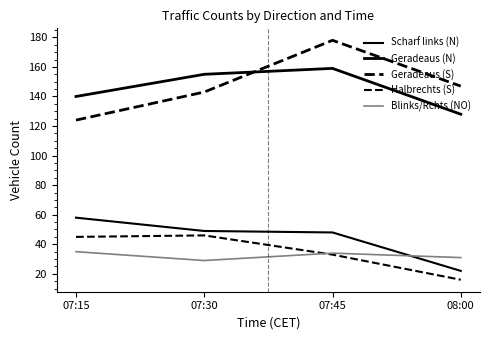

What is the sum of the Geradeaus (N) values at 08:00 and 07:45?

287